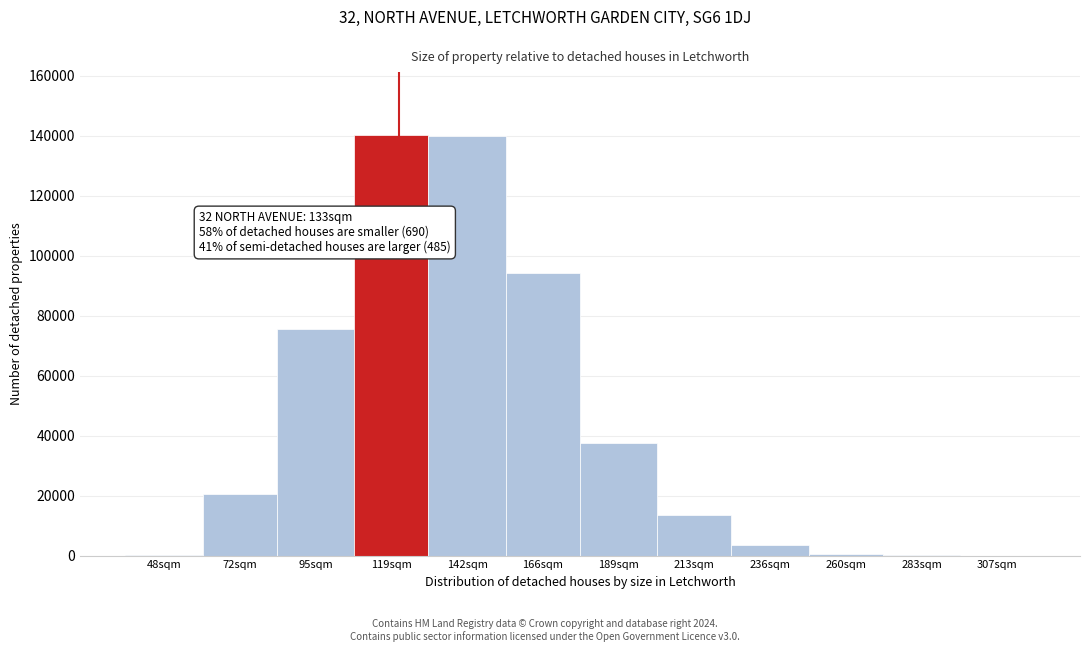

At which label is the value closest to 70106?

95sqm